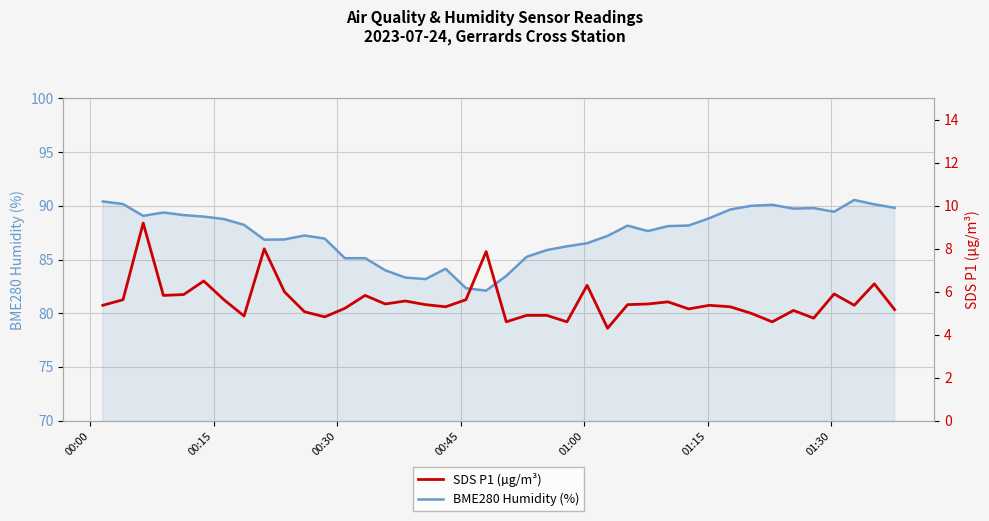

True or false: BME280 Humidity (%) and SDS P1 (µg/m³) cross at least once.

False